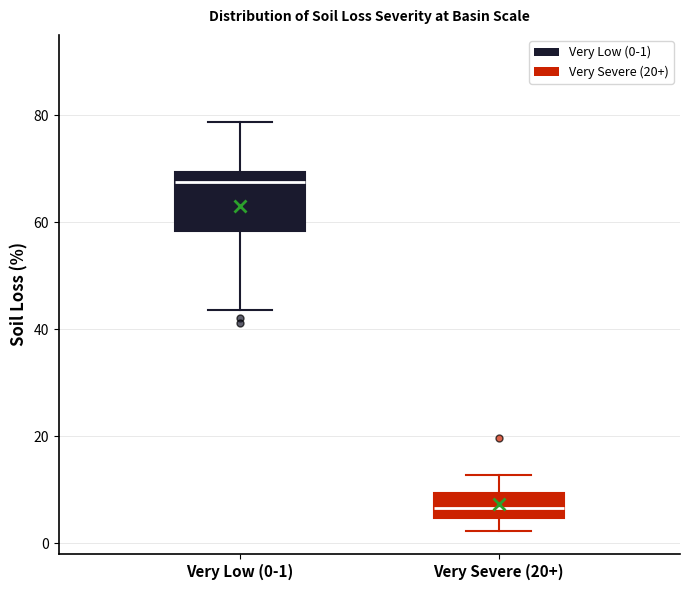

Reading left to right, read every box against the y-axis: the position of its median line, the range the box covers, and the ends of its whiskers. The values are not printed on the chart, so give them approximately, as read against the axis.

Very Low (0-1): median 68, box 58 to 70, whiskers 44 to 78
Very Severe (20+): median 6, box 4 to 10, whiskers 2 to 12